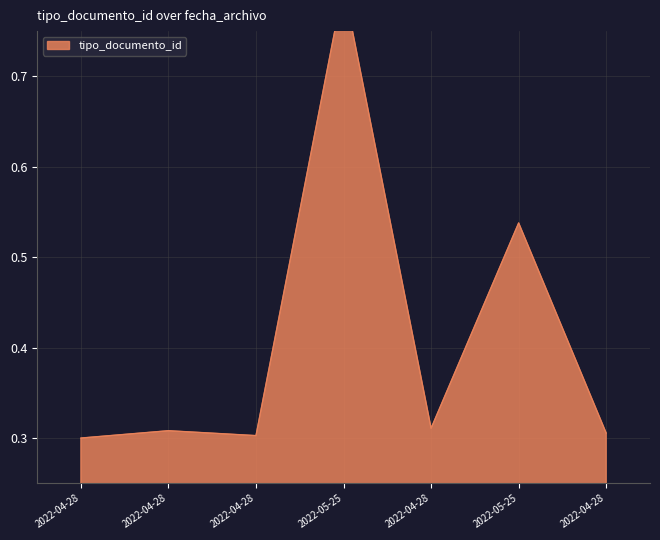

The value at 2022-04-28 is 0.3. True or false?

True